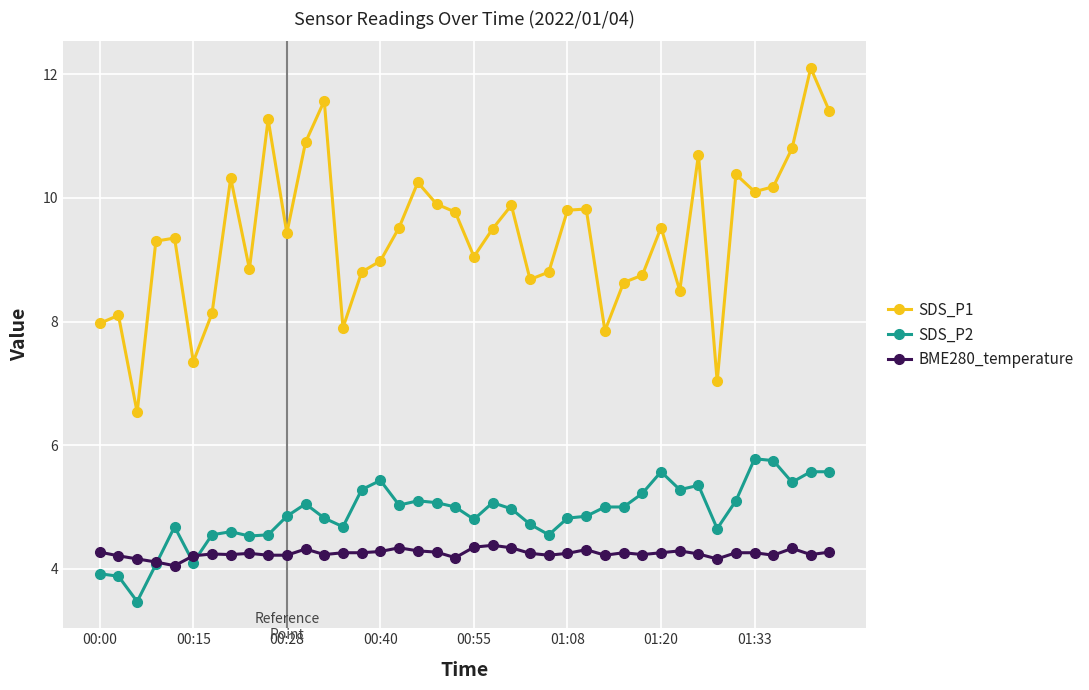

What is the highest value of the SDS_P1 series?

12.1